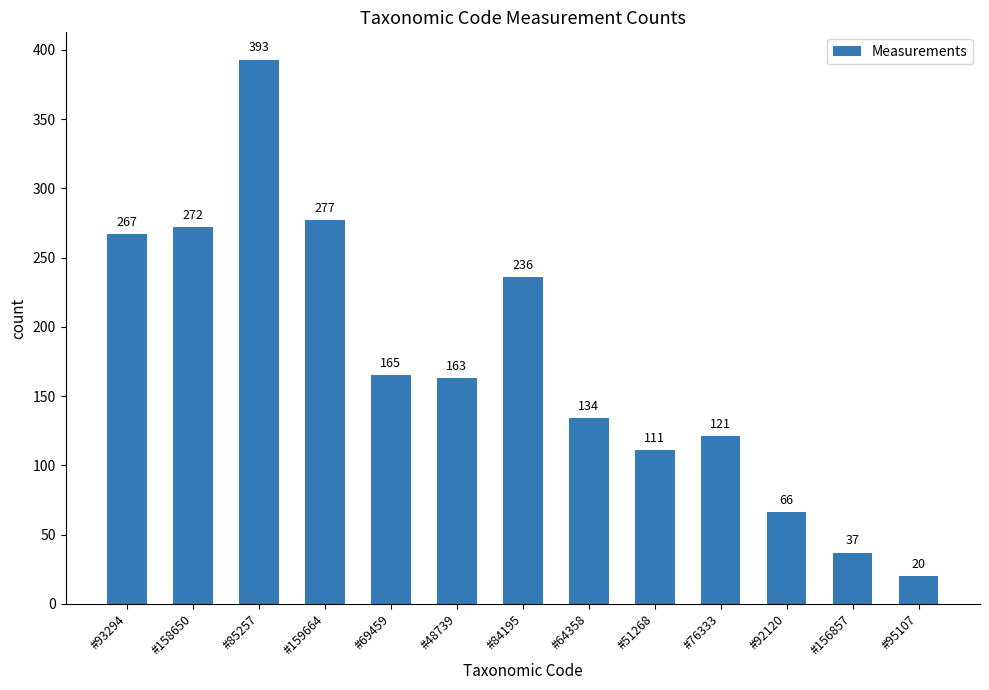

The value at #92120 is 110. True or false?

False